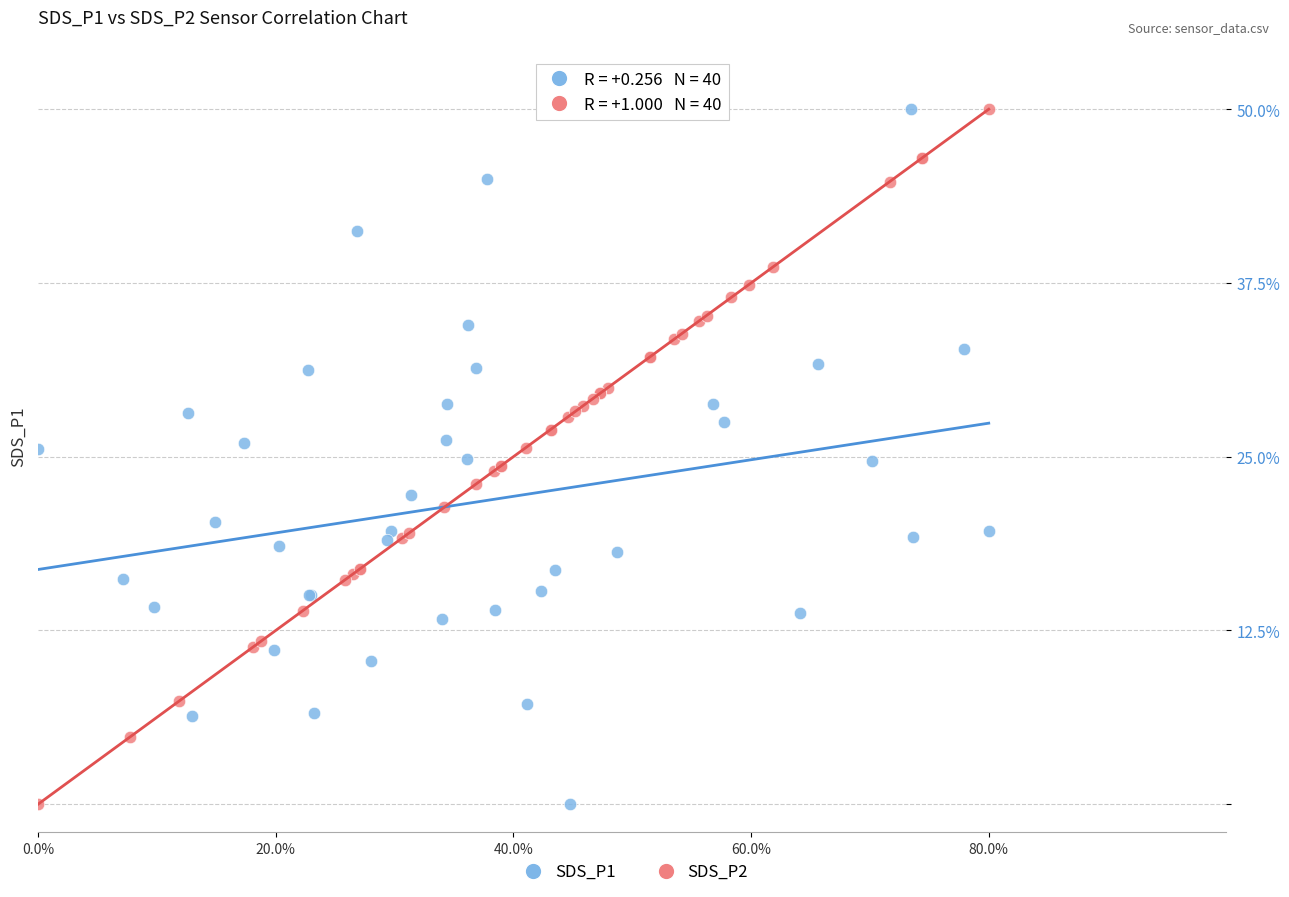

What are all the series names shown in the legend?

SDS_P1, SDS_P2